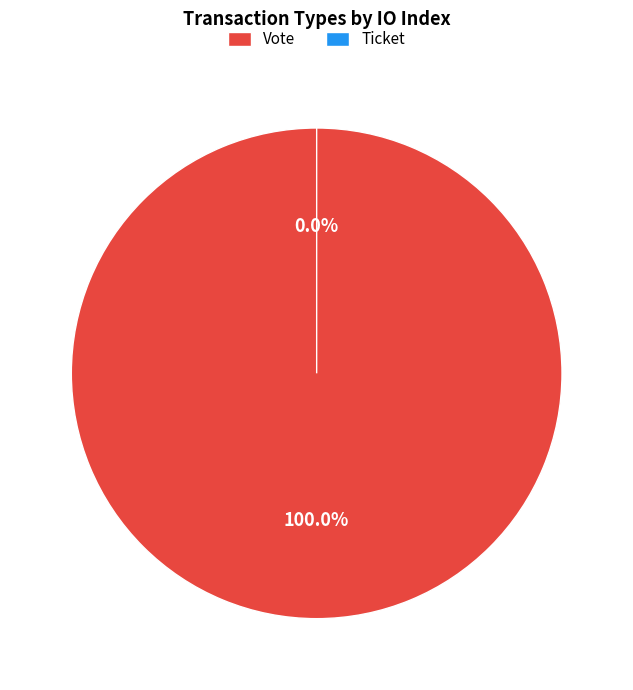

What is the largest slice in the pie chart?

Vote